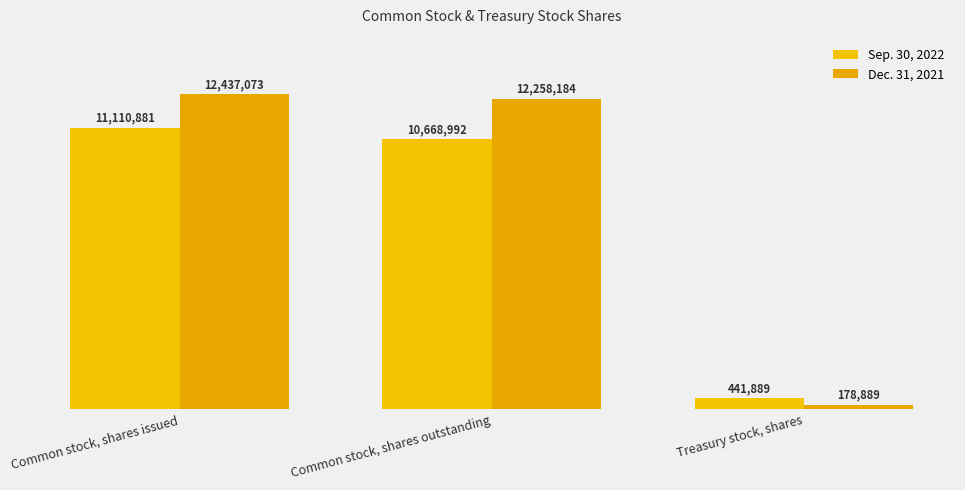

What is the value of the Dec. 31, 2021 bar at the 2nd from the left?

12258184